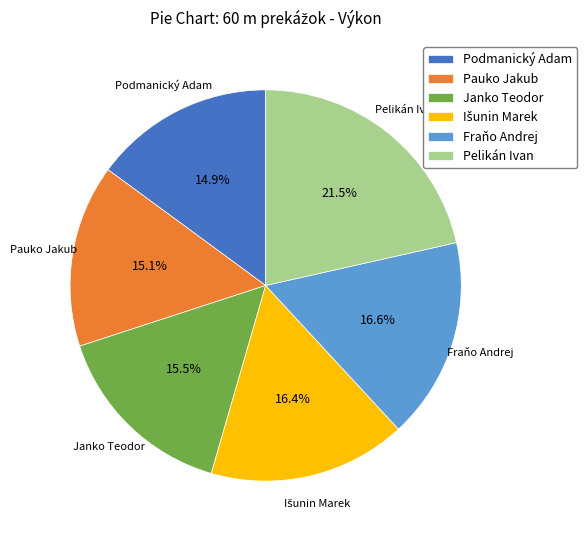

To the nearest percent, what is the combined percentage of Podmanický Adam and Pelikán Ivan?

36%